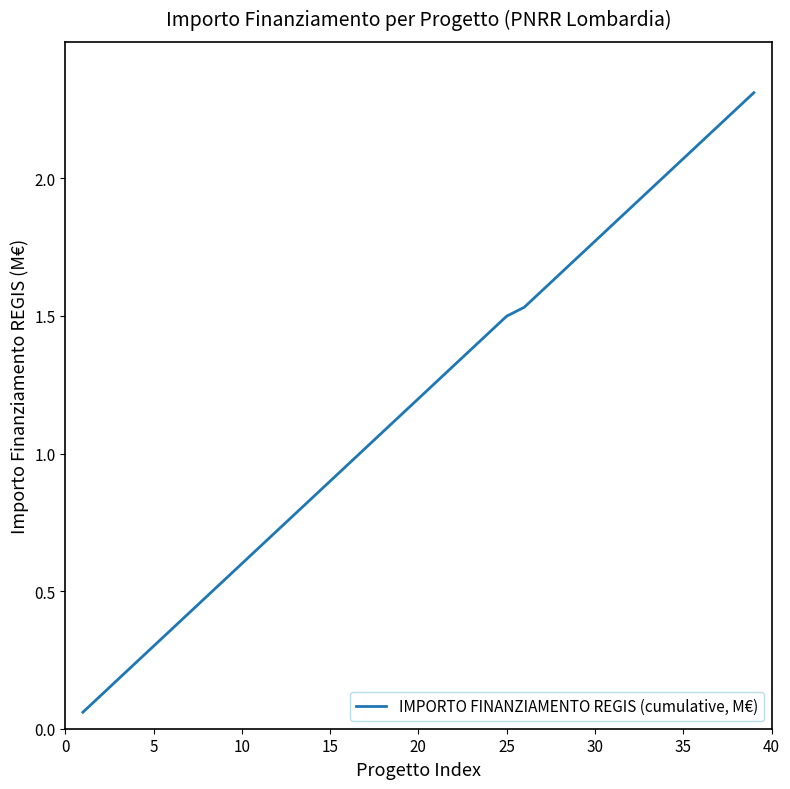

How many lines are shown in the chart?

1